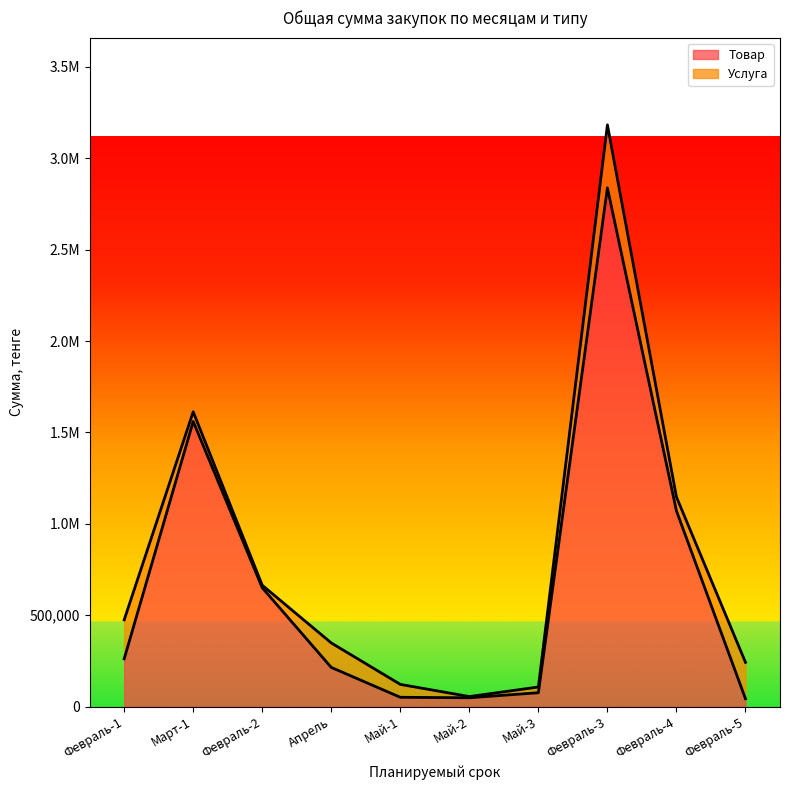

Is it true that the value at Февраль-4 is 1071000.0?

True